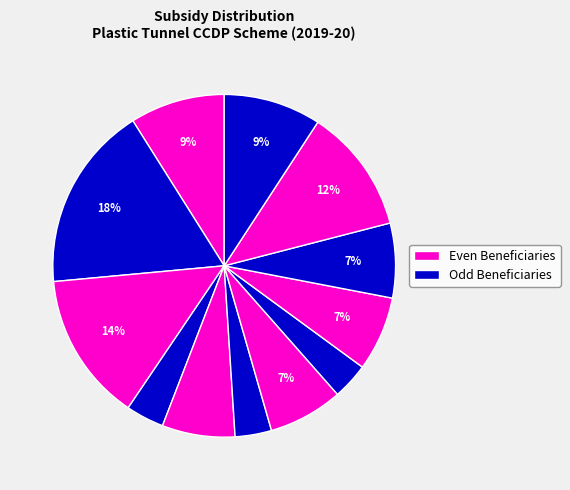

How many slices are in this pie chart?

12